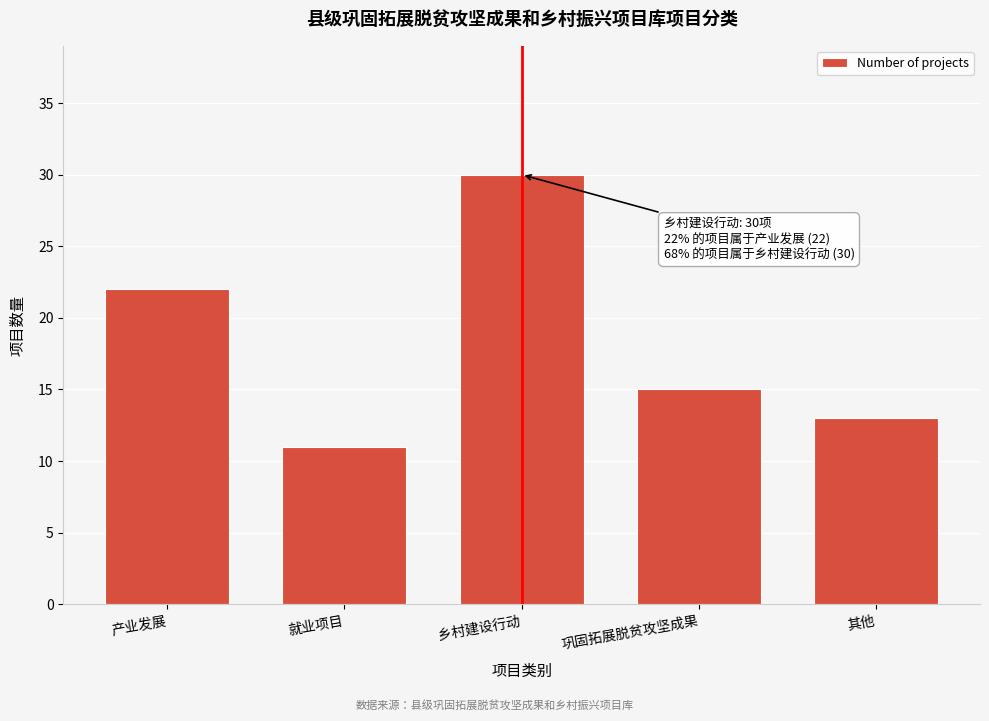

Reading left to right, what are all the values shown in this chart?

22	11	30	15	13